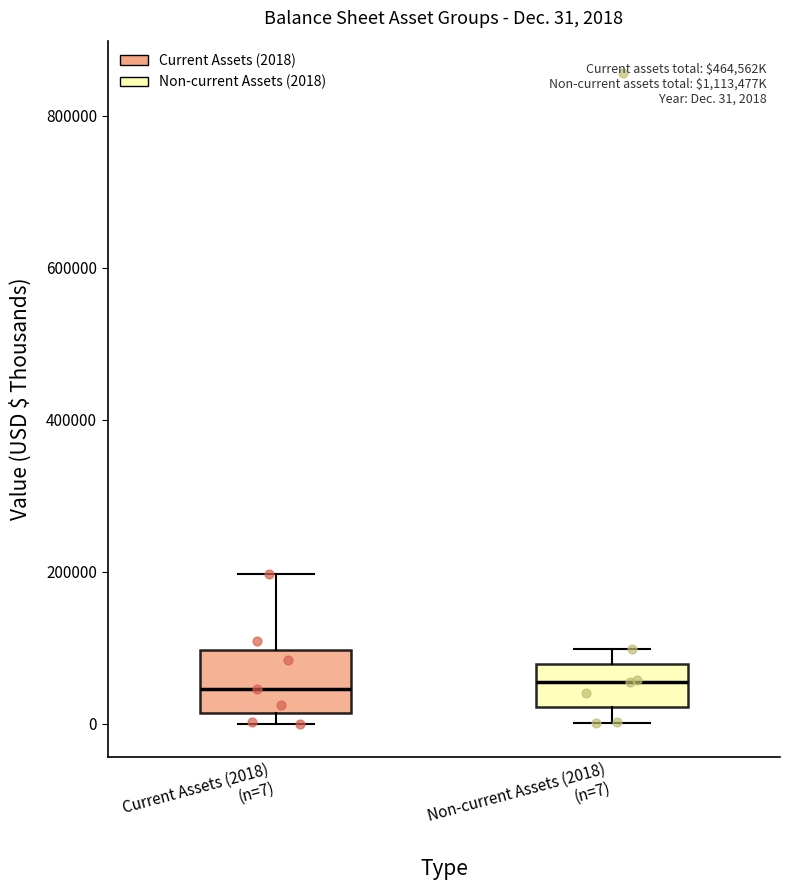

Comparing the boxes themselves (not the whiskers), which one is the tallest?

Current Assets (2018) (n=7)